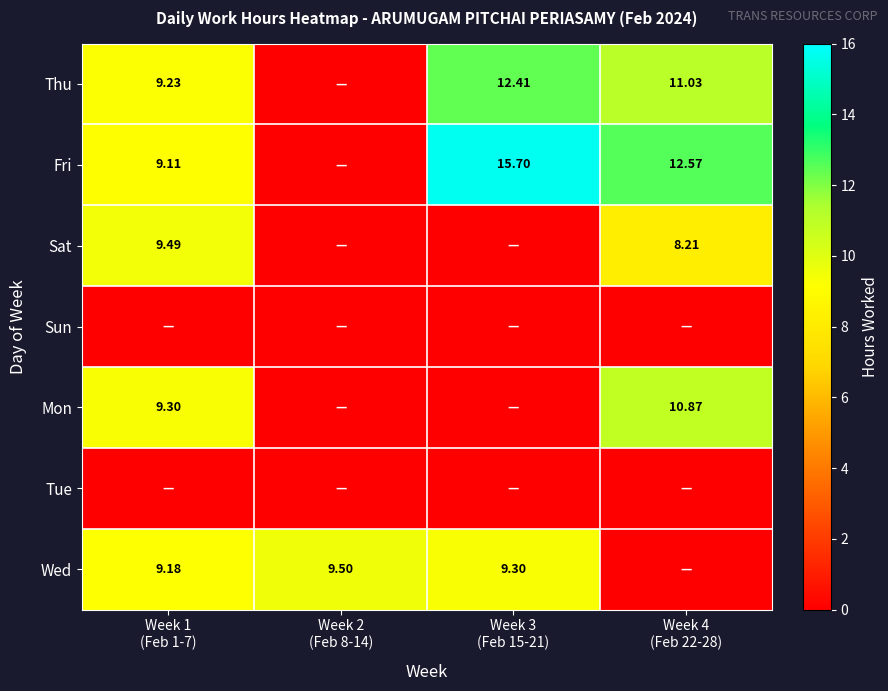

What is the spread (max minus min) of values at Week 3
(Feb 15-21)?

15.7